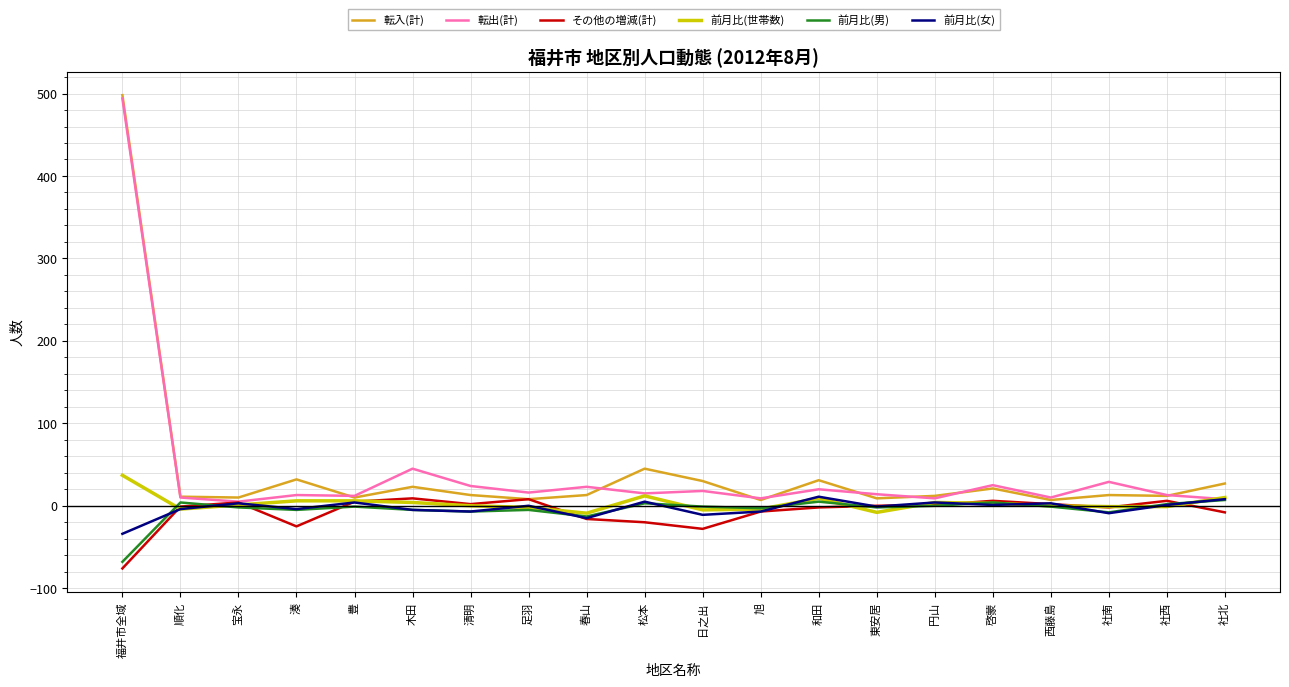

Which series has the widest spread of values?

転入(計)